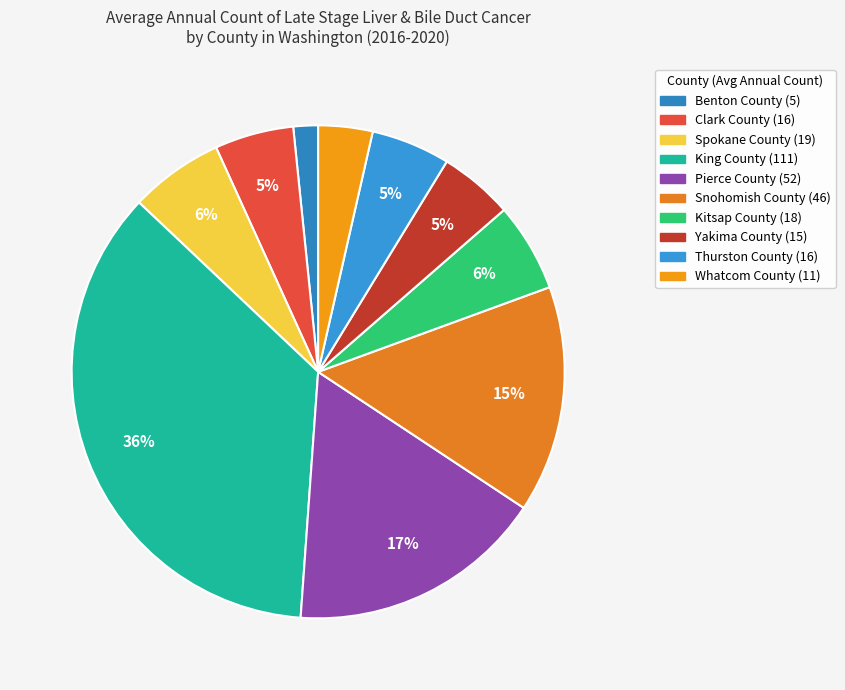

What is the largest slice in the pie chart?

King County